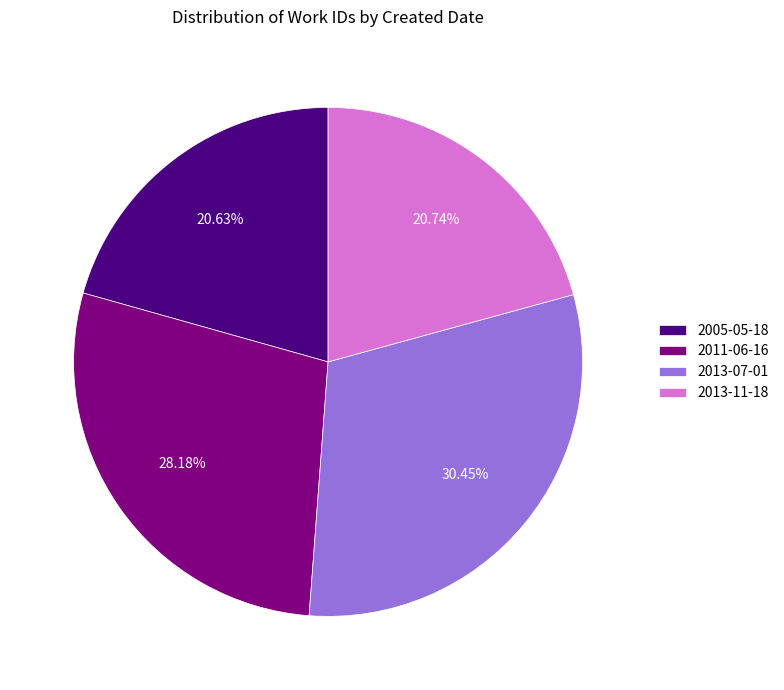

Combined, do 2005-05-18 and 2011-06-16 account for over 50%?

No